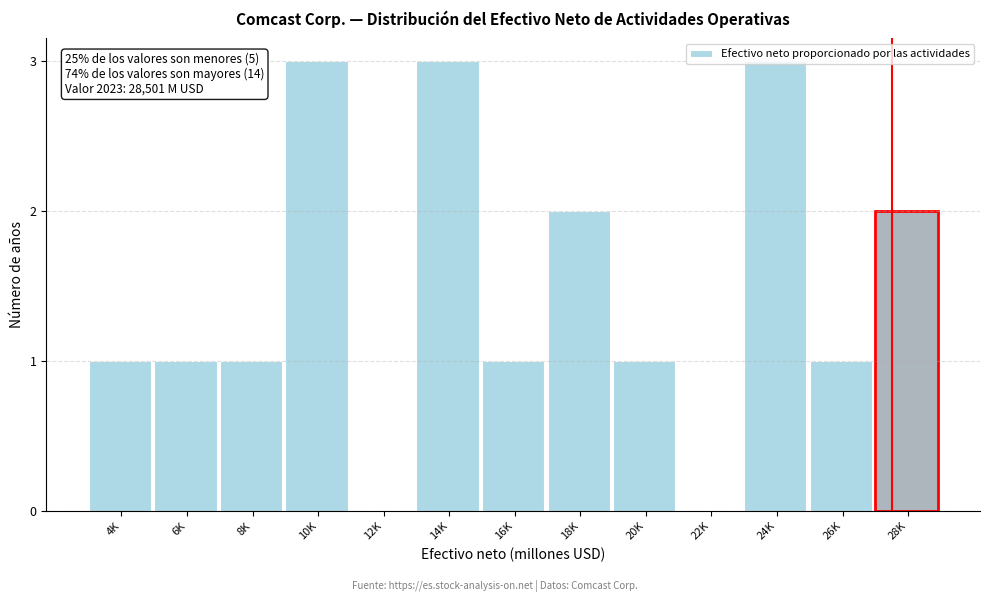

What is the sum of the values at 26K and 10K?

4